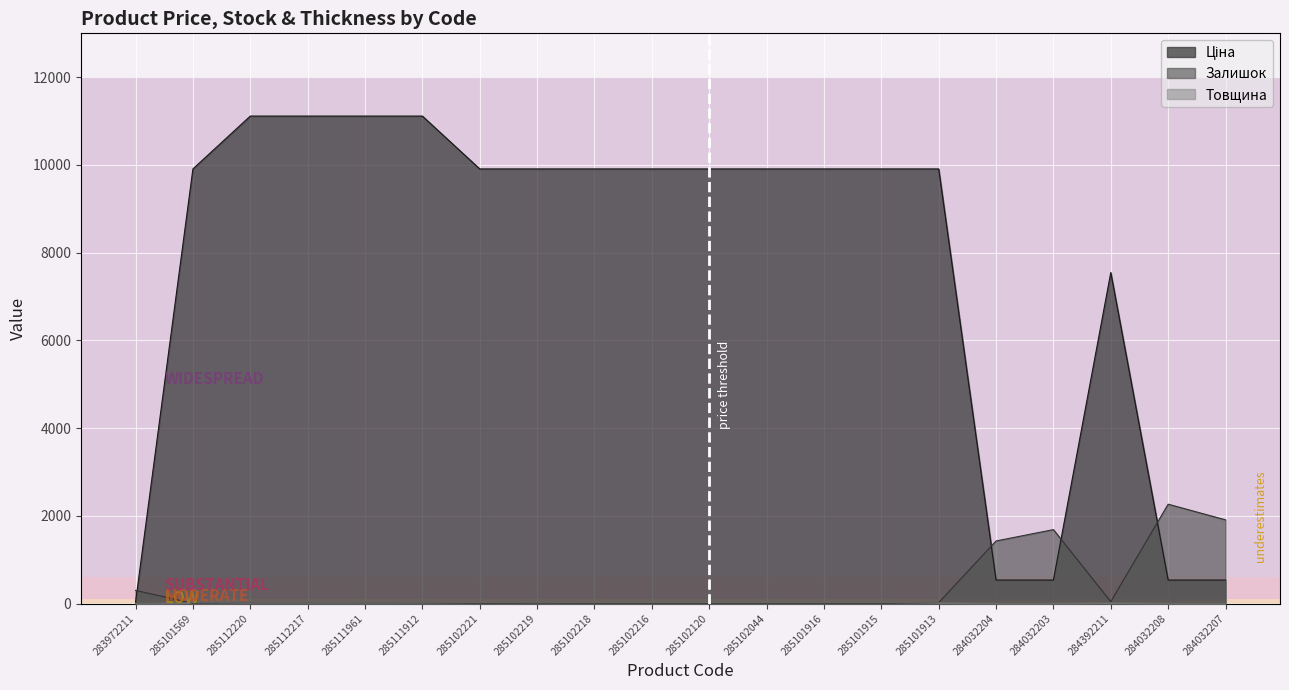

Reading right to left, what are all the values shown in this chart?

Ціна: 284032207=535.4	284032208=535.4	284392211=7545.9	284032203=535.4	284032204=535.4	285101913=9908.5	285101915=9908.5	285101916=9908.5	285102044=9908.5	285102120=9908.5	285102216=9908.5	285102218=9908.5	285102219=9908.5	285102221=9908.5	285111912=11113.6	285111961=11113.6	285112217=11113.6	285112220=11113.6	285101569=9908.5	283972211=32.0
Залишок: 284032207=1908.0	284032208=2265.0	284392211=42.0	284032203=1685.0	284032204=1426.0	285101913=20.0	285101915=0.0	285101916=0.0	285102044=0.0	285102120=0.0	285102216=0.0	285102218=0.0	285102219=7.0	285102221=0.0	285111912=14.0	285111961=16.0	285112217=17.0	285112220=17.0	285101569=5.0	283972211=299.0
Товщина: 284032207=8.0	284032208=8.0	284392211=18.0	284032203=8.0	284032204=8.0	285101913=18.0	285101915=18.0	285101916=18.0	285102044=18.0	285102120=18.0	285102216=18.0	285102218=18.0	285102219=18.0	285102221=18.0	285111912=18.0	285111961=18.0	285112217=18.0	285112220=18.0	285101569=18.0	283972211=2.0